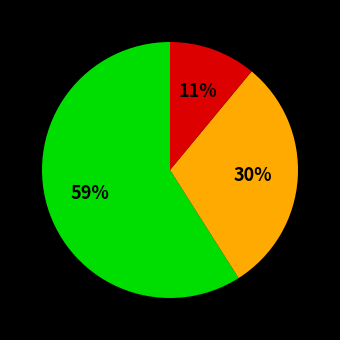

To the nearest percent, what is the average slice percentage?

33%